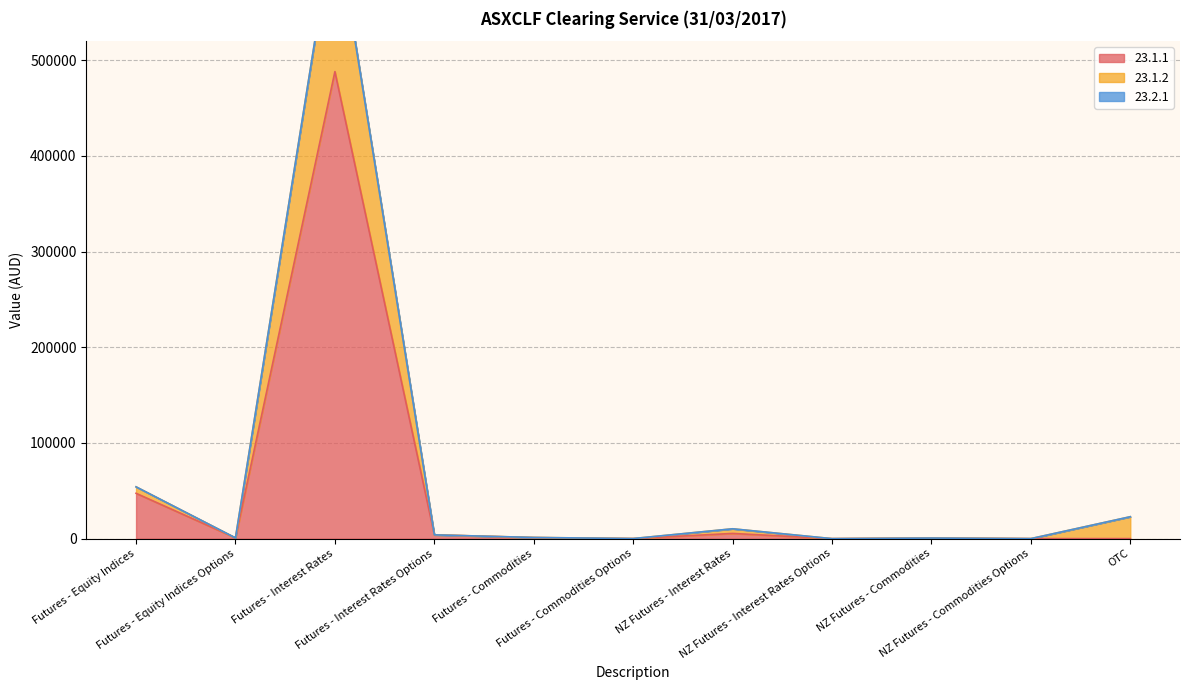

At which label does 23.1.1 first exceed 786?

Futures - Equity Indices